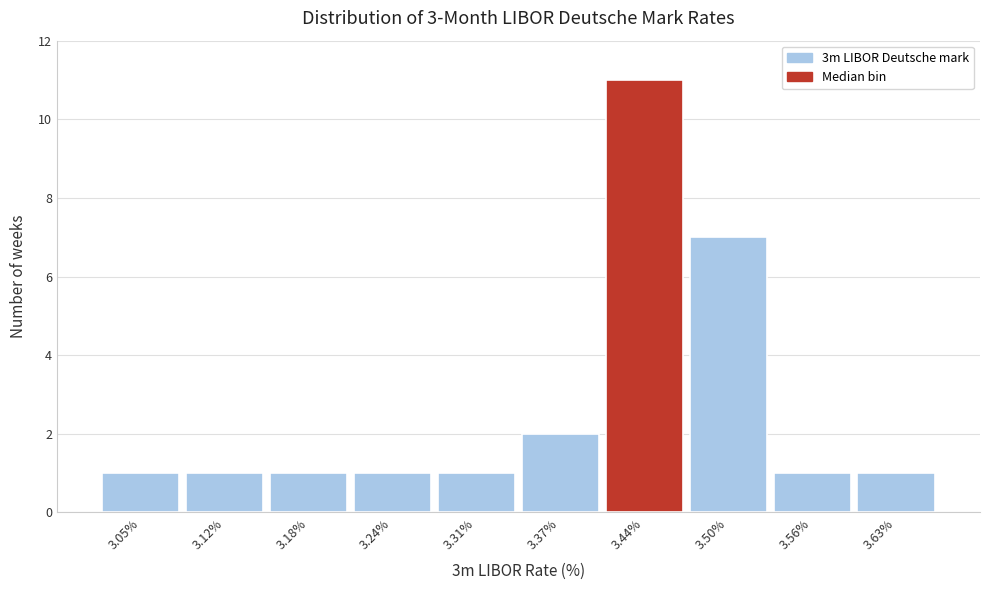

Reading left to right, what are all the values shown in this chart?

1	1	1	1	1	2	11	7	1	1